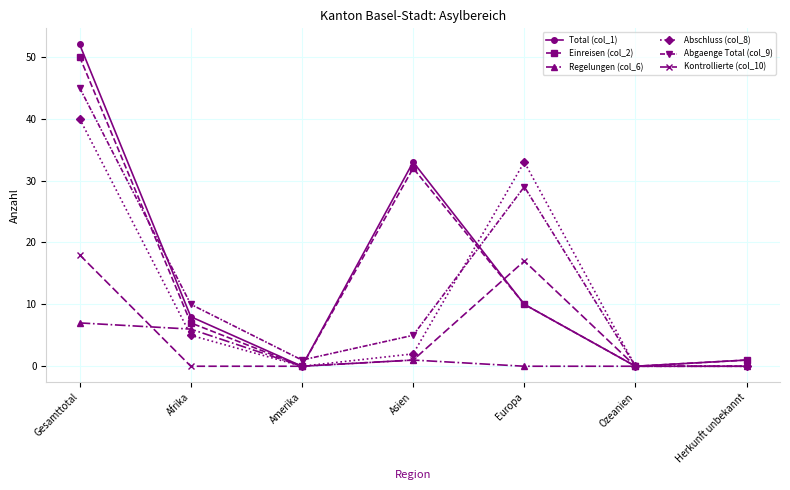

Where do Abgaenge Total (col_9) and Abschluss (col_8) first cross each other?

Asien and Europa